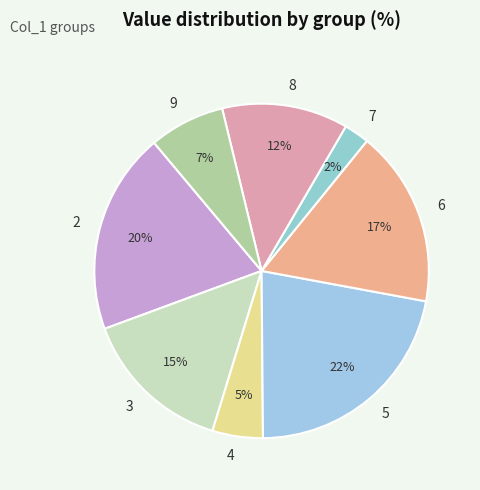

To the nearest percent, what is the difference between the largest and smallest slice percentages?

20%